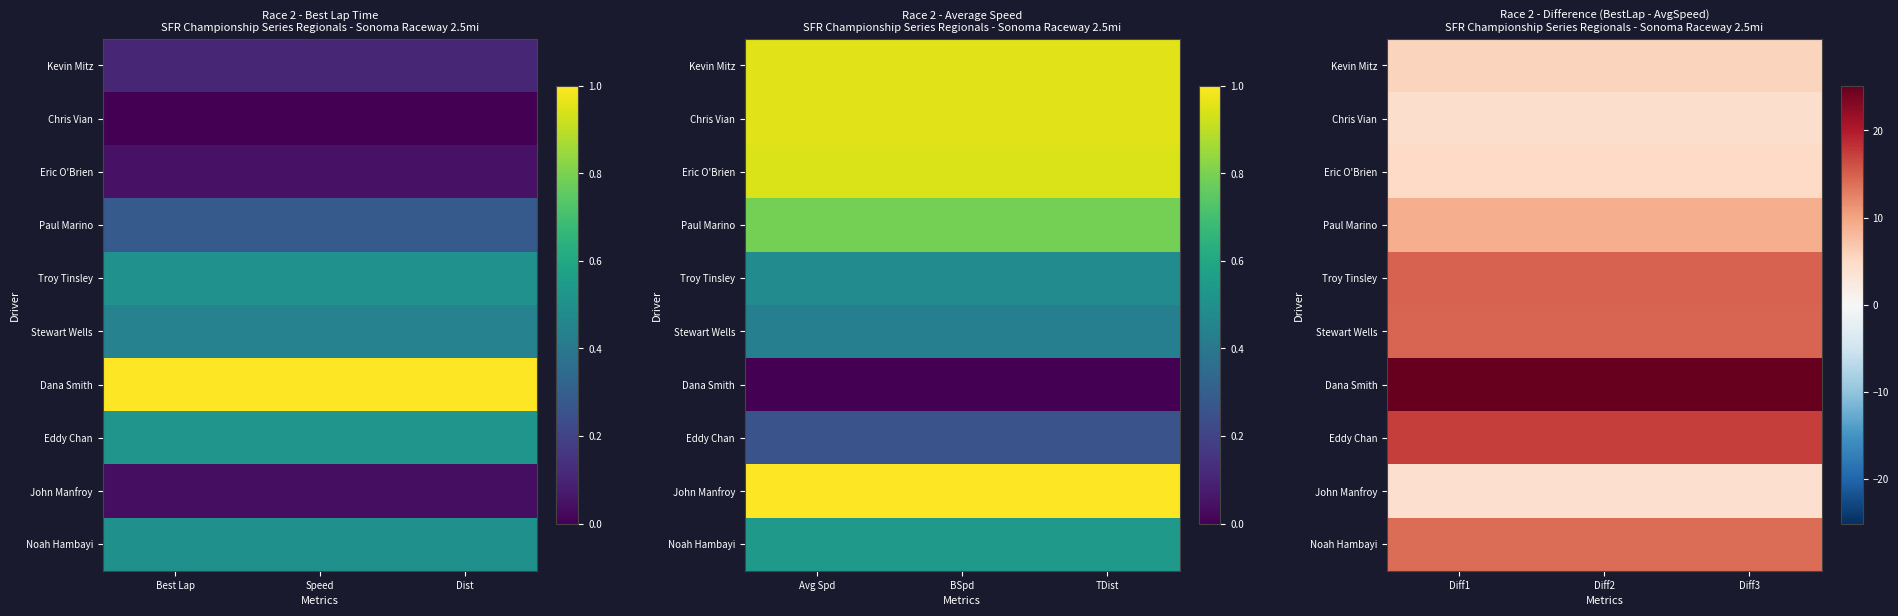

The value of Dana Smith at Diff1 is 35.7. True or false?

False